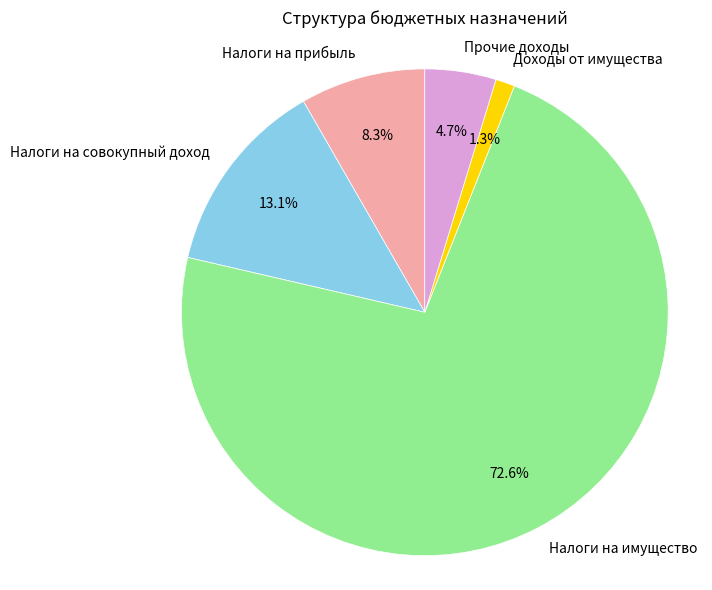

What portion of the pie excludes Прочие доходы?

95.3%